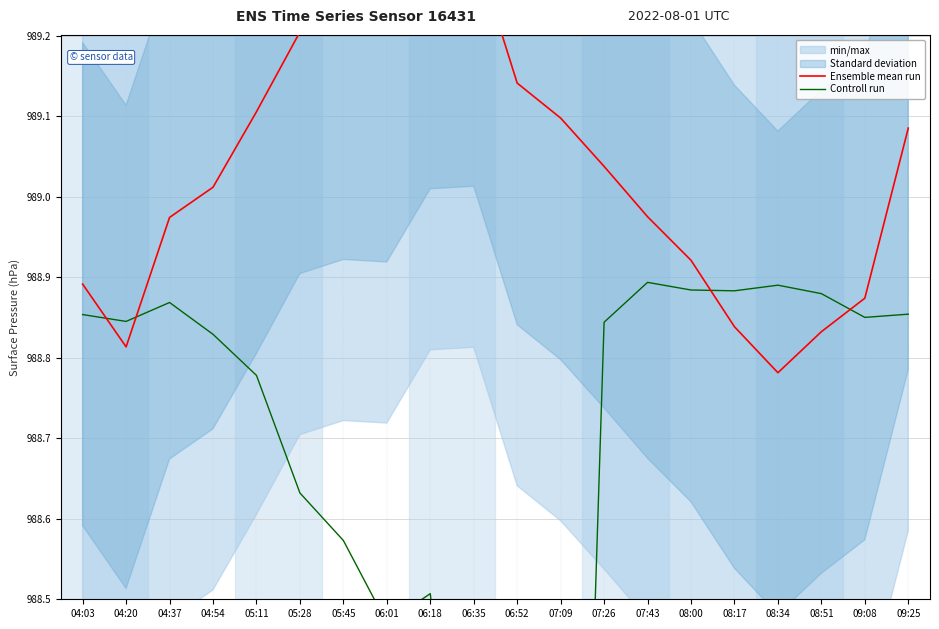

What is the label of the 16th point from the right?

05:11